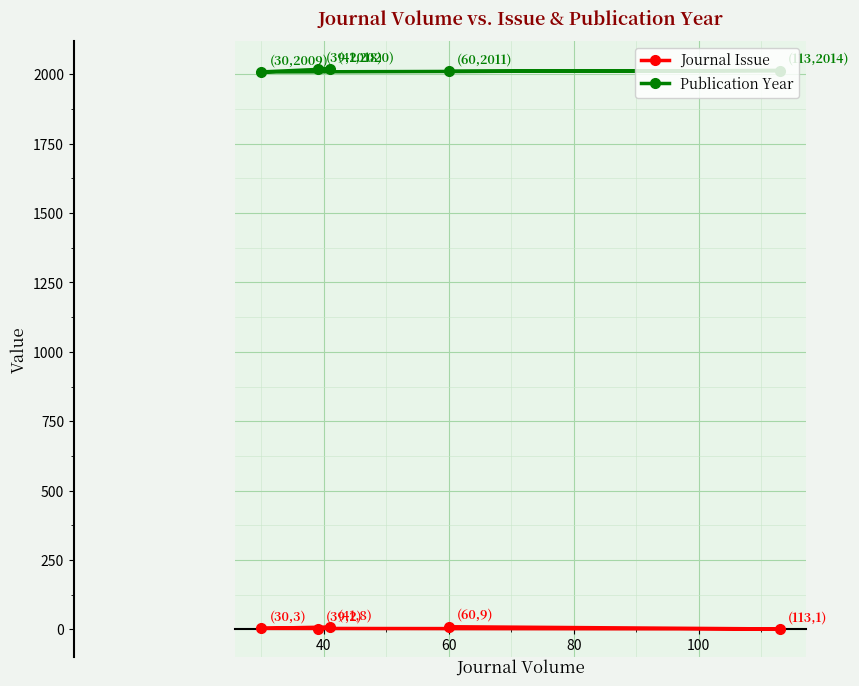

True or false: Publication Year and Journal Issue intersect in this chart.

False